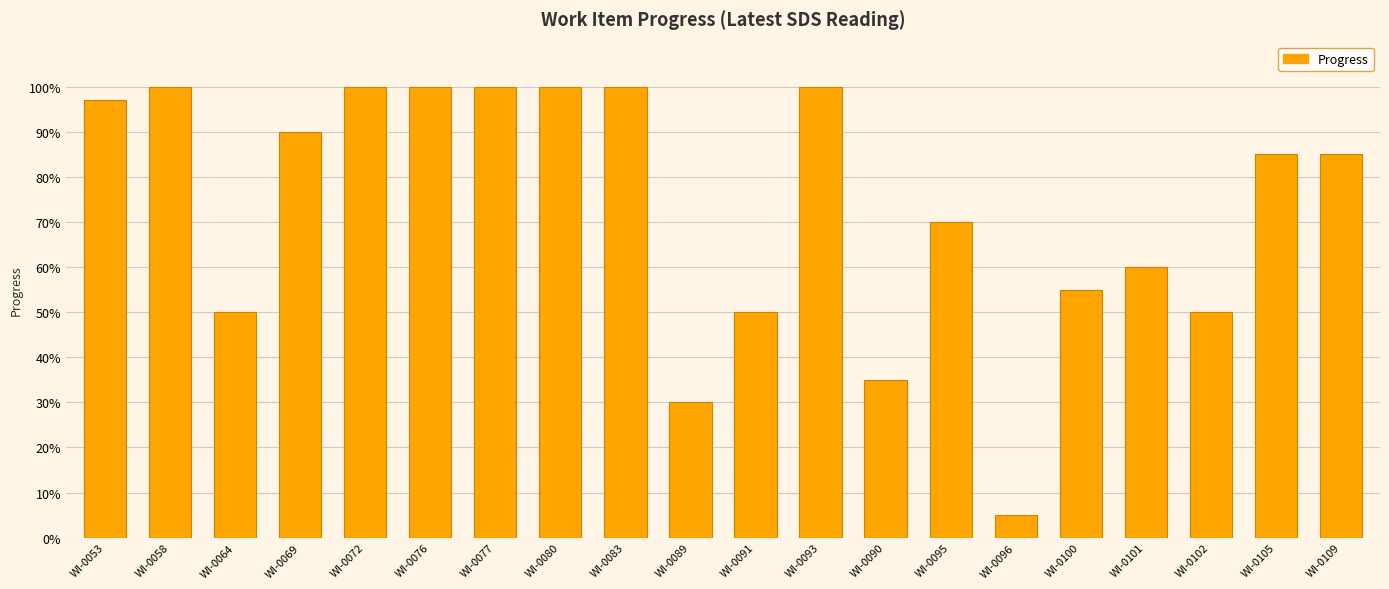

What is the change in value from WI-0053 to WI-0069?

-0.1